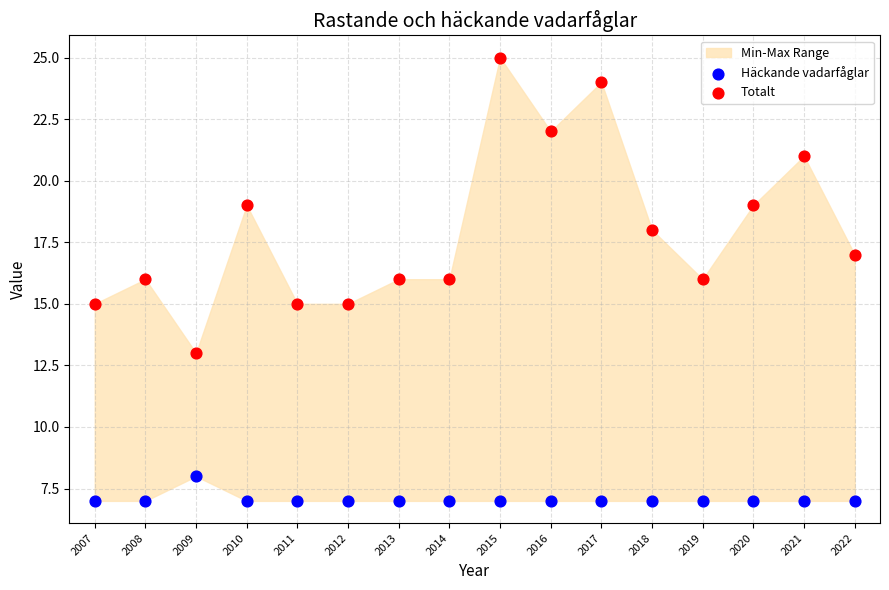

Which series has the widest spread of Y values?

Totalt